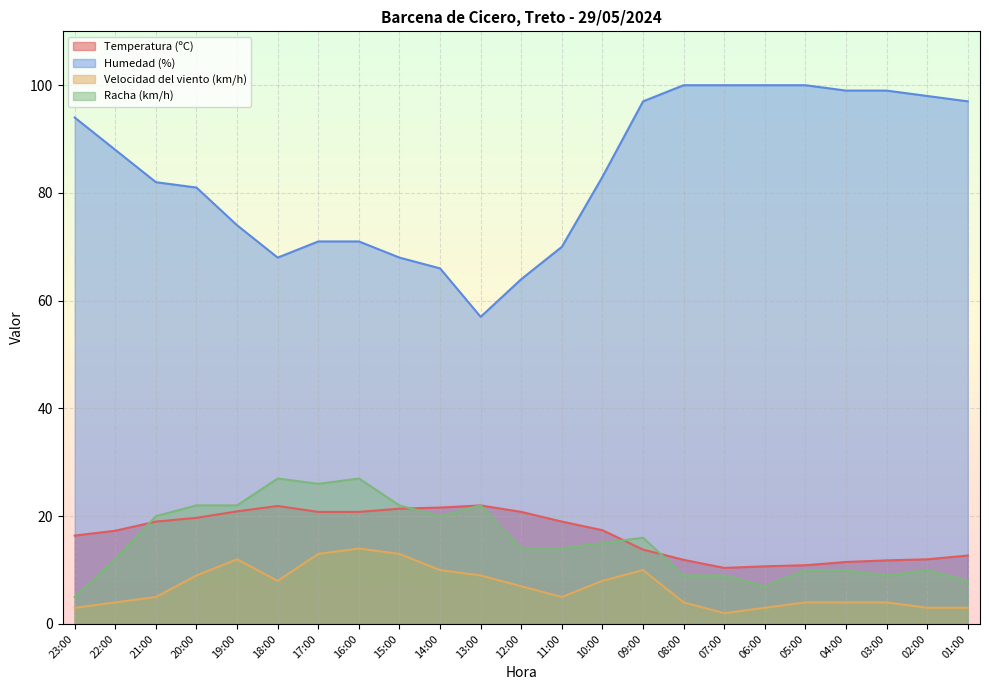

What are all the series names shown in the legend?

Temperatura (ºC), Humedad (%), Velocidad del viento (km/h), Racha (km/h)